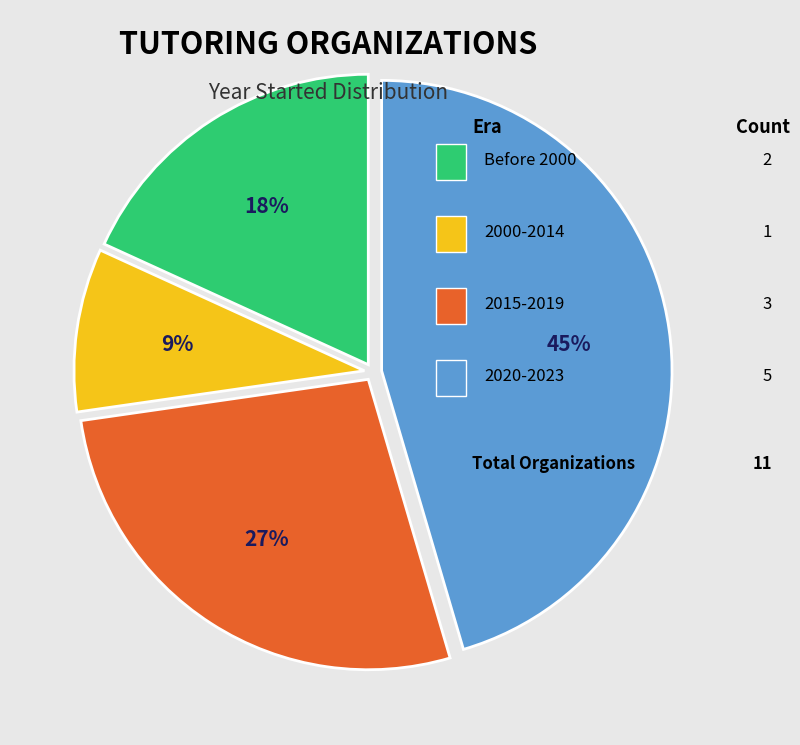

Does any single category account for the majority?

No